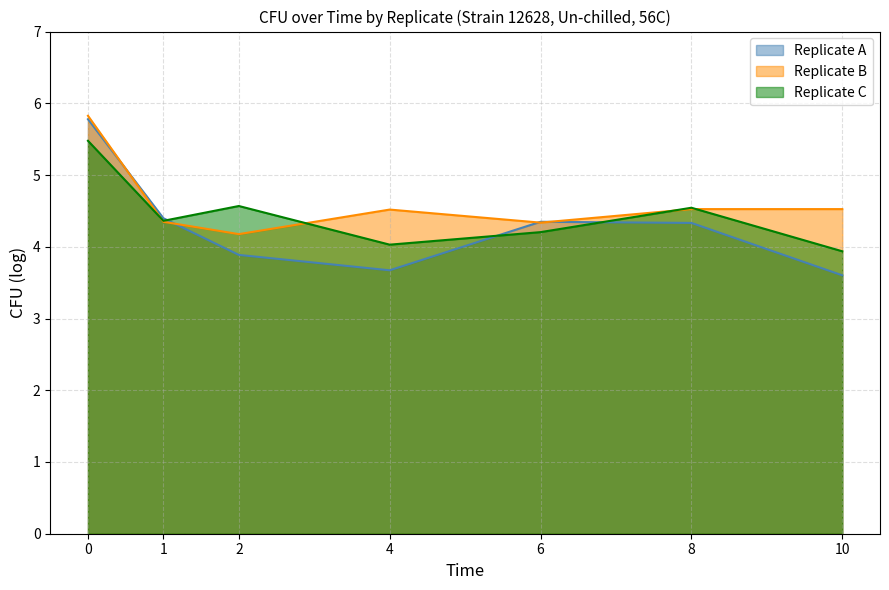

What is the difference between the Replicate C values at 4 and 0?

1.4